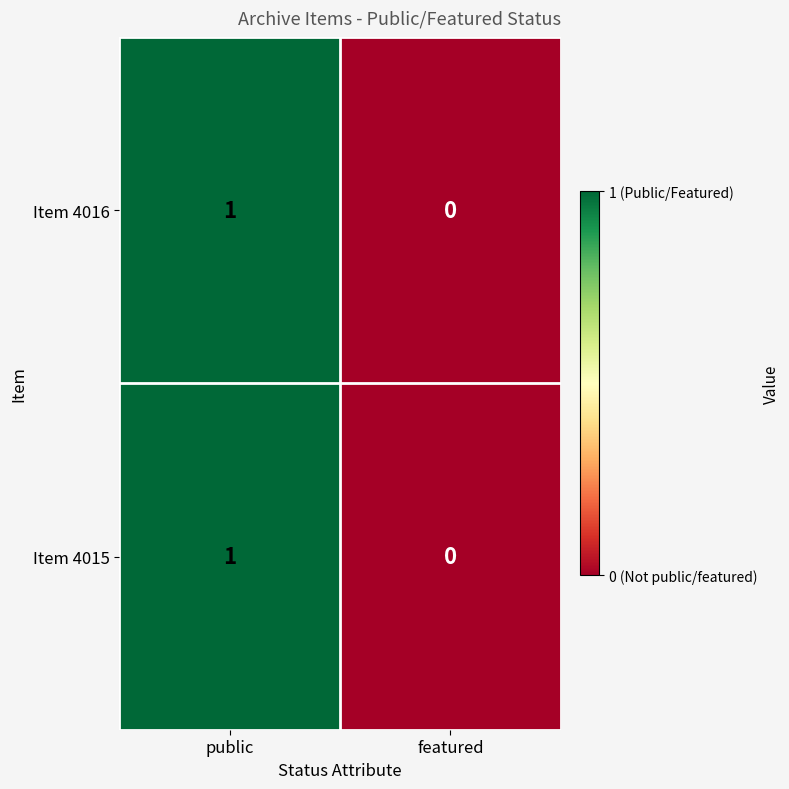

True or false: Item 4016 has a value of 1 at public.

True